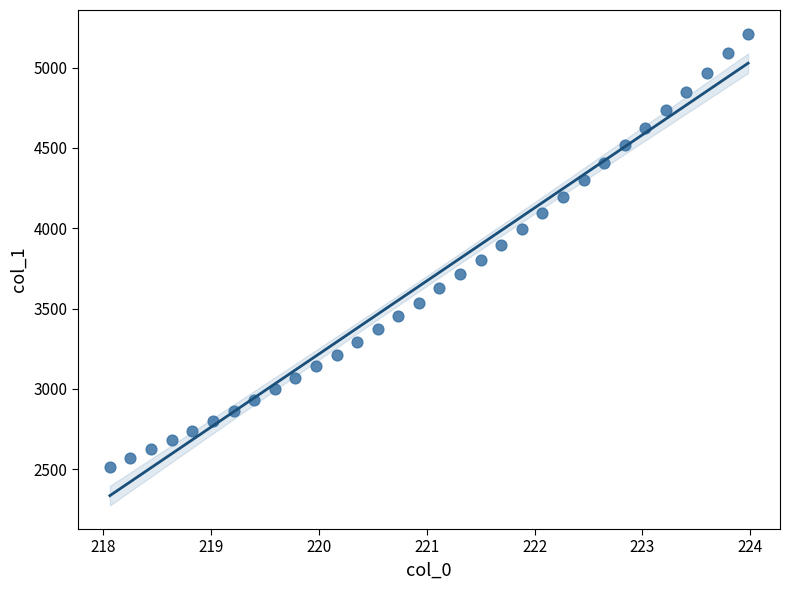

What is the range of X values (max minus min)?

5.9